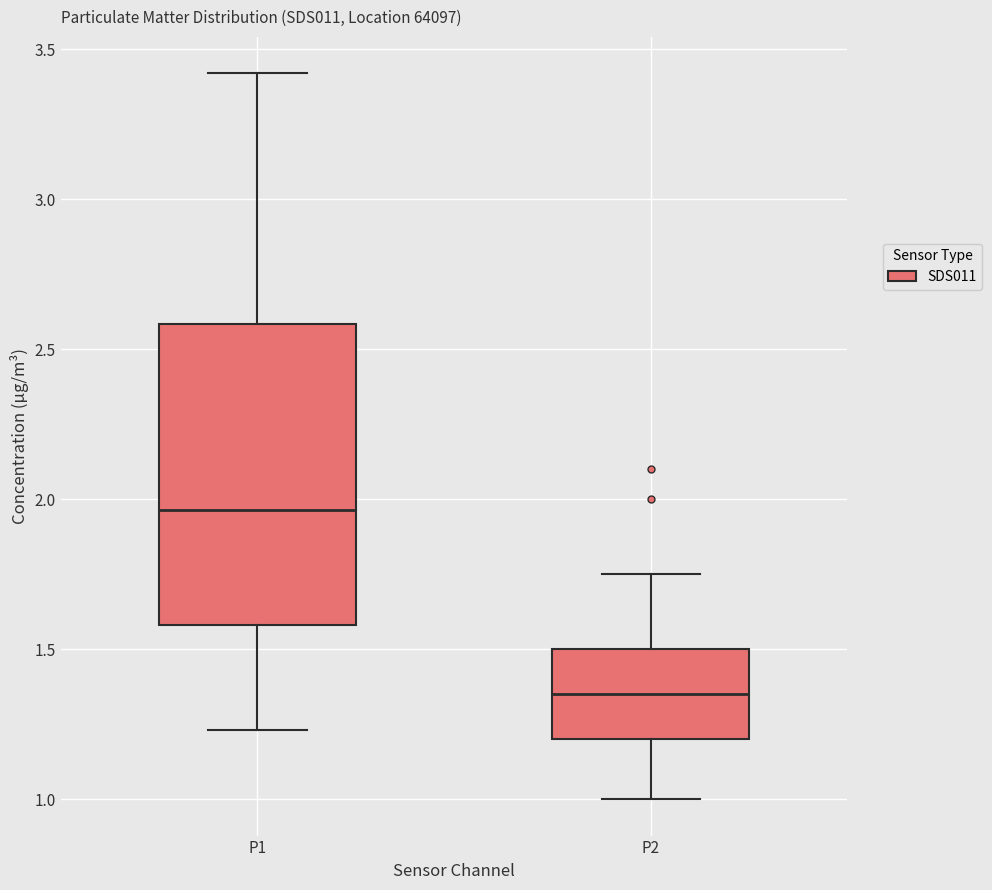

Comparing the boxes themselves (not the whiskers), which one is the tallest?

P1